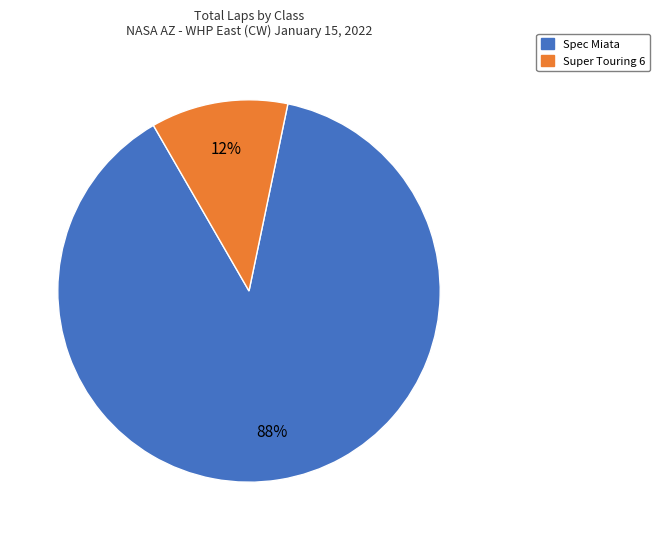

Is there a majority slice in this chart?

Yes